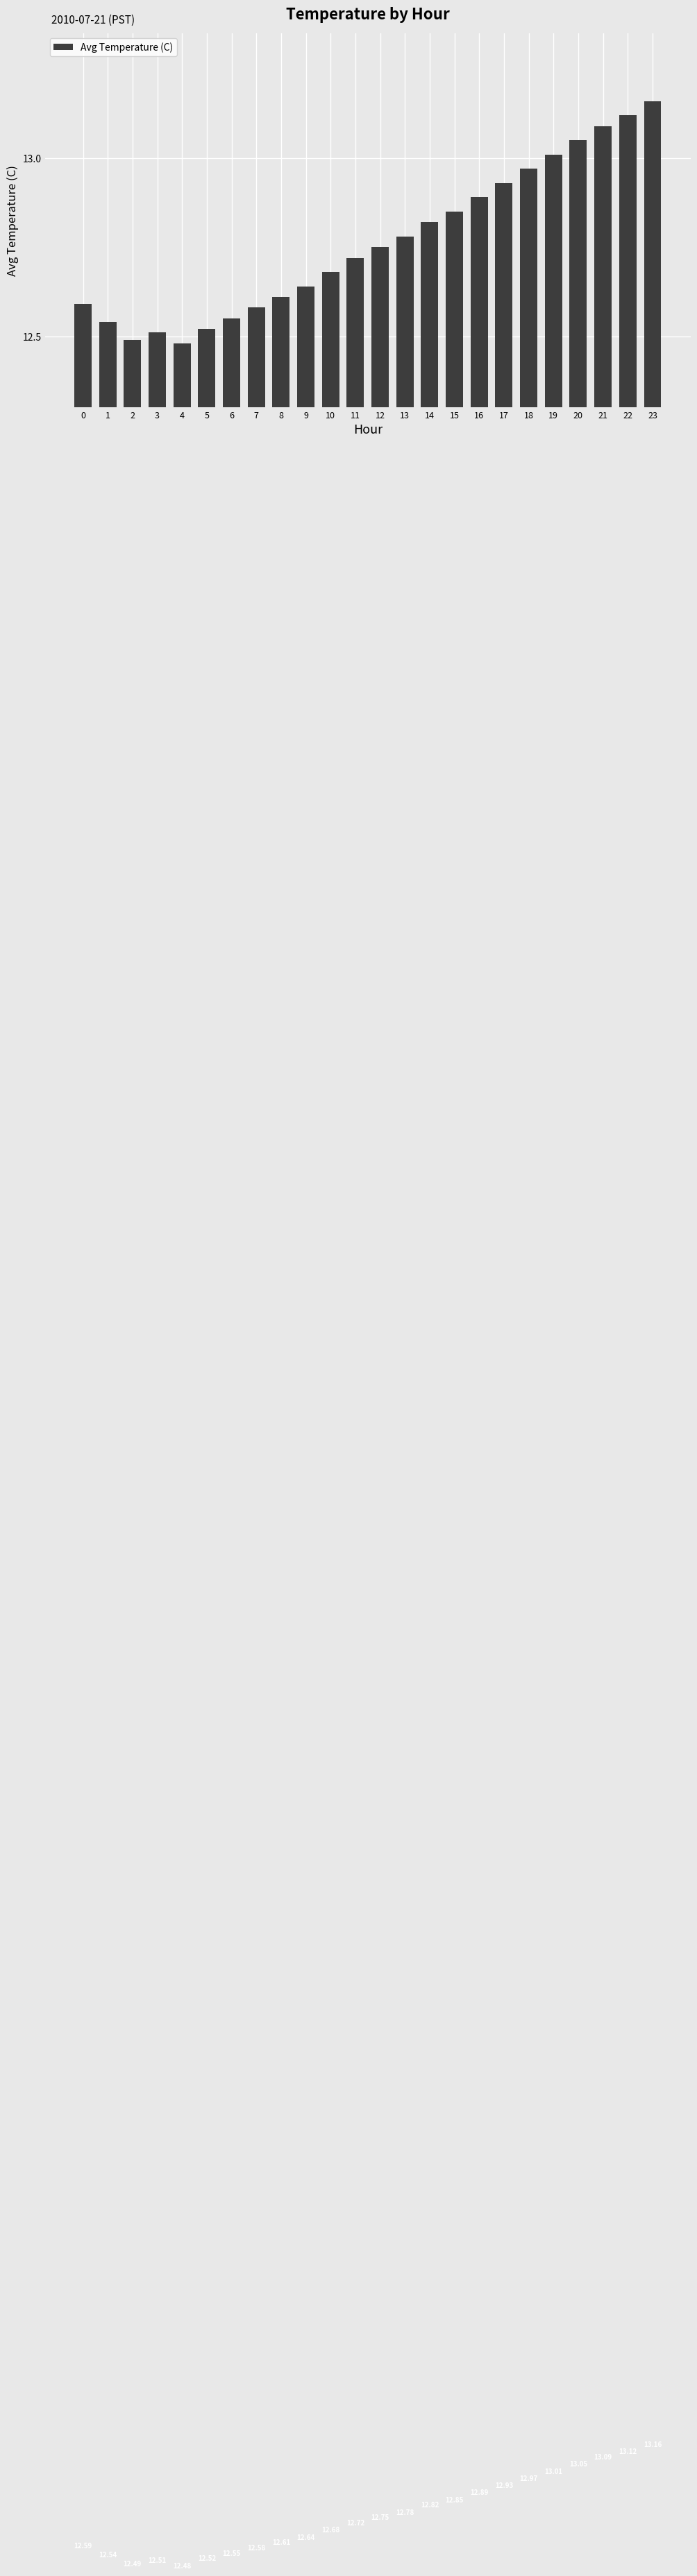

List the labels in order of value, smallest first.

4, 2, 3, 5, 1, 6, 7, 0, 8, 9, 10, 11, 12, 13, 14, 15, 16, 17, 18, 19, 20, 21, 22, 23